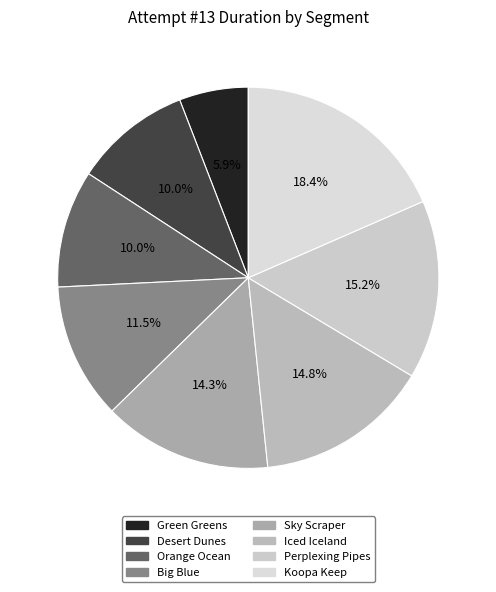

Approximately how many times larger is the value at Perplexing Pipes compared to Green Greens?

2.6